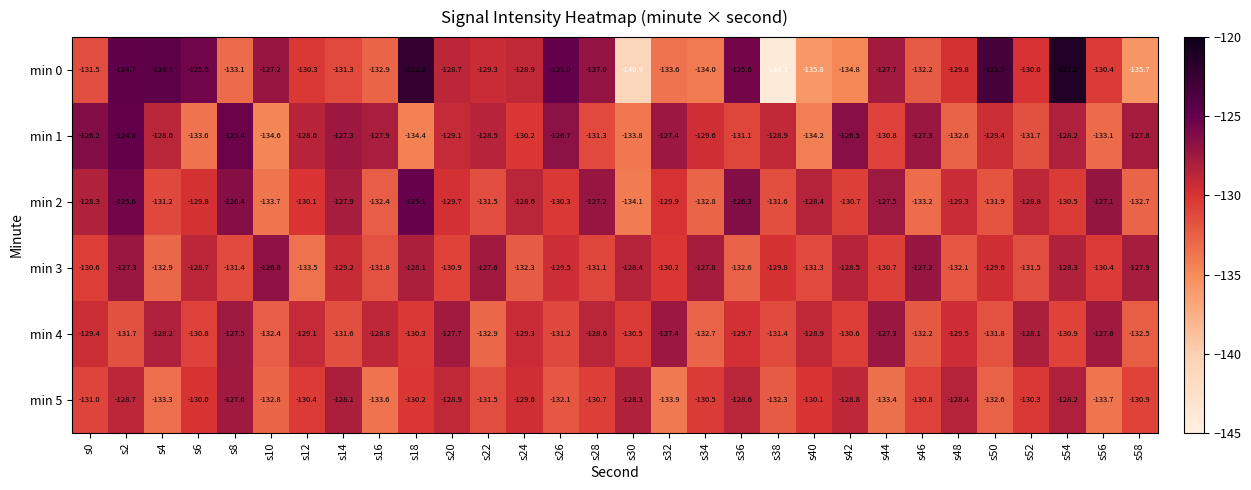

What value does the min 2 series have at s4?

-131.2